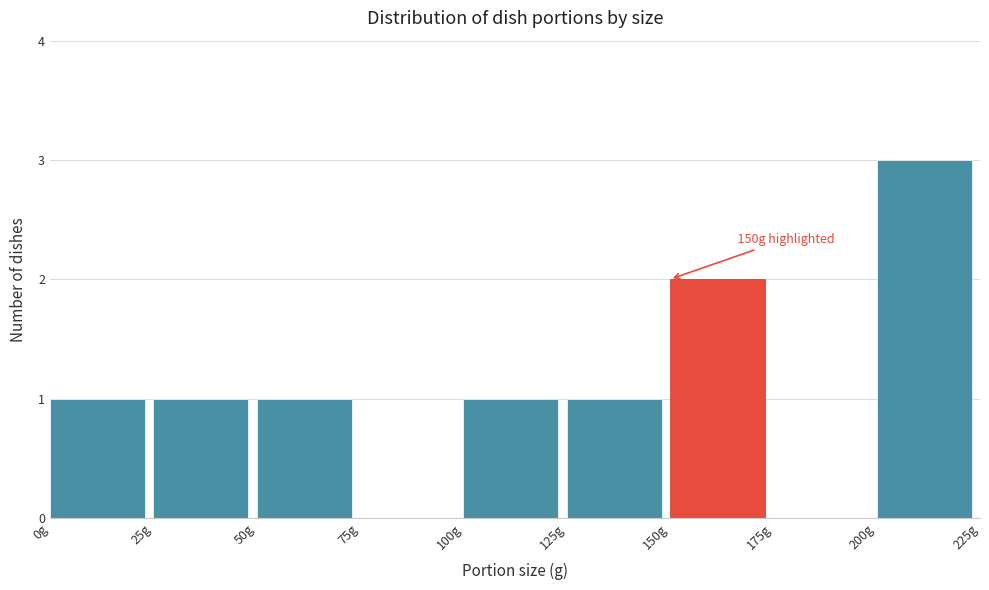

Which range on the x-axis has the tallest bar?

200 to 225